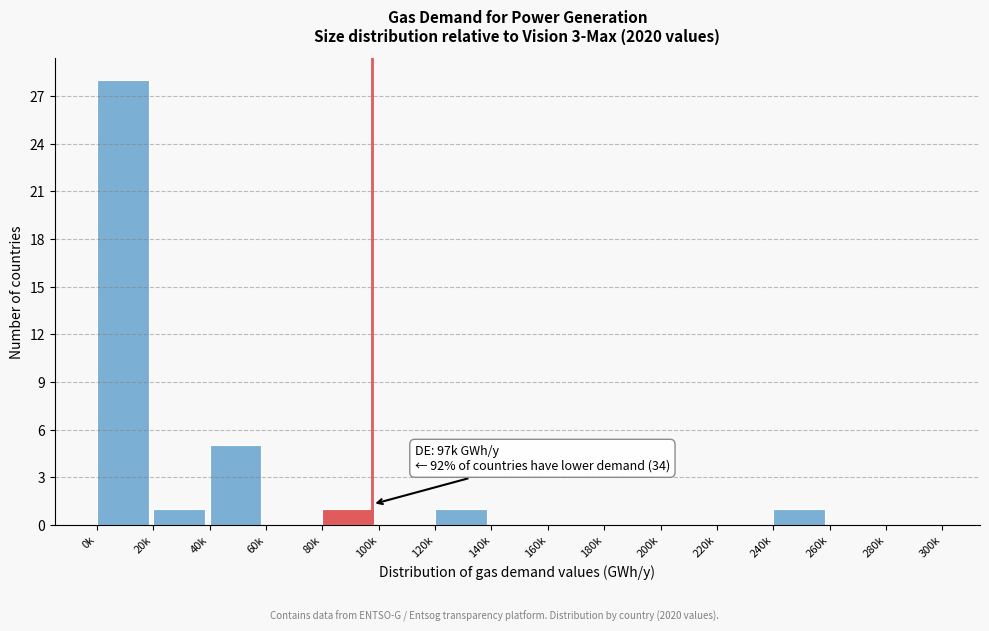

Reading right to left, extract all data points from this chart.

280k=0	260k=0	240k=1	220k=0	200k=0	180k=0	160k=0	140k=0	120k=1	100k=0	80k=1	60k=0	40k=5	20k=1	0k=28